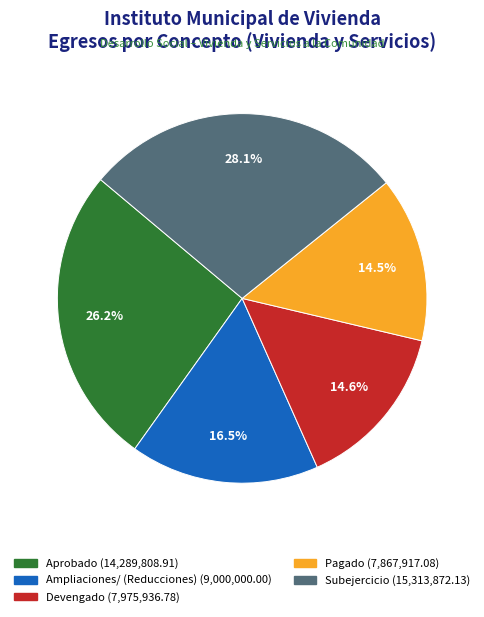

Count the number of slices in the pie.

5